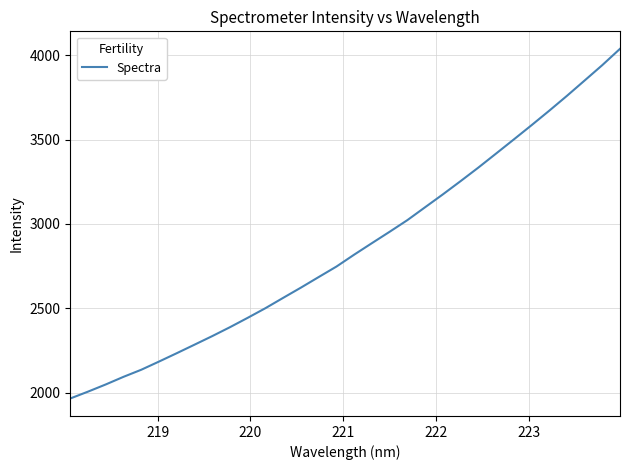

What is the maximum value shown in the chart?

4038.1